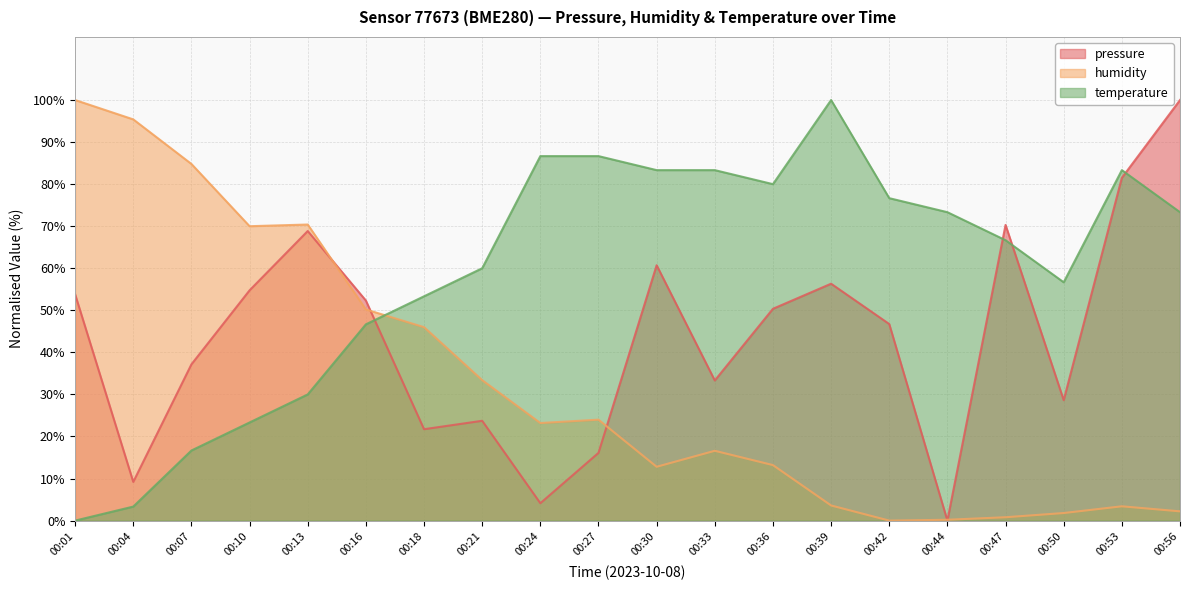

Is it true that pressure equals 23.7 at 00:21?

True